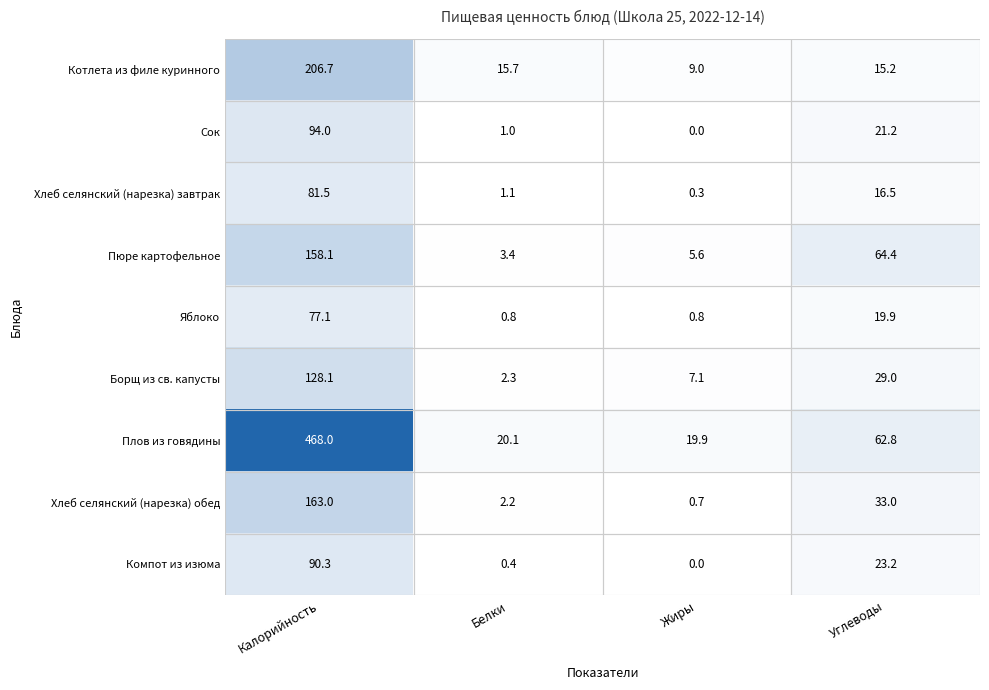

Where is Пюре картофельное nearest to the value 80?

Углеводы